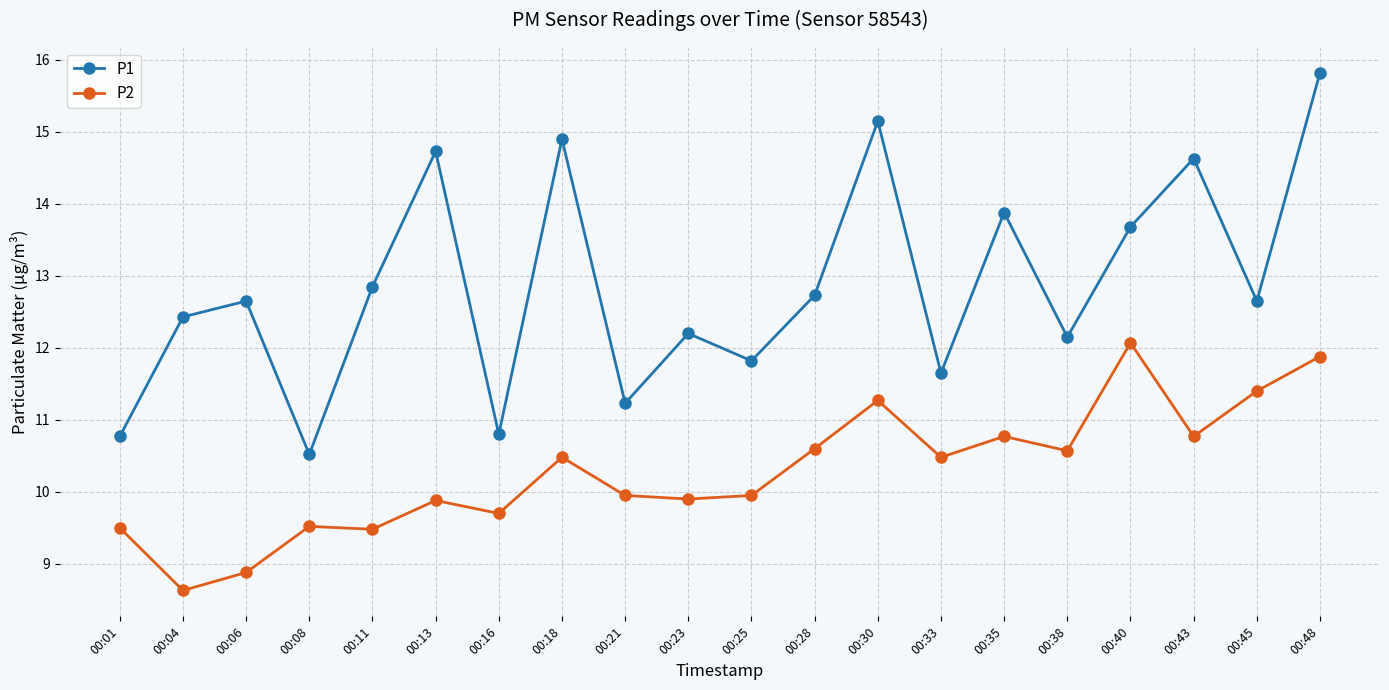

True or false: P1 has more than 1 points higher than both neighbors.

True